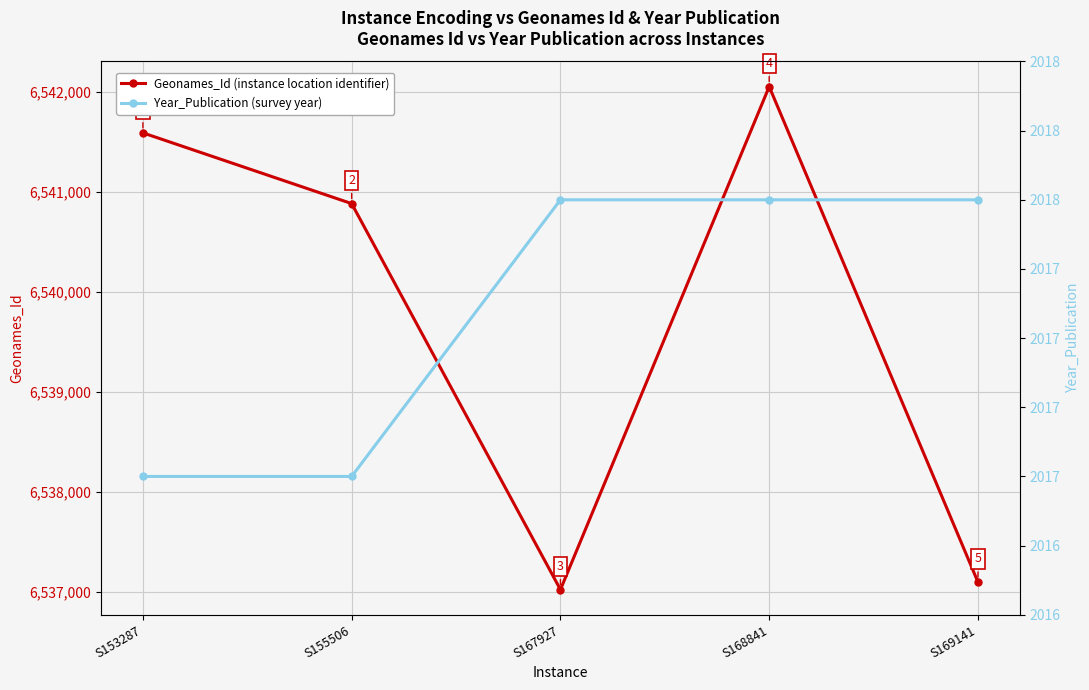

Reading left to right, transcribe all the data shown in this chart.

Geonames_Id (instance location identifier): 6541591	6540883	6537019	6542054	6537094
Year_Publication (survey year): 2017	2017	2018	2018	2018